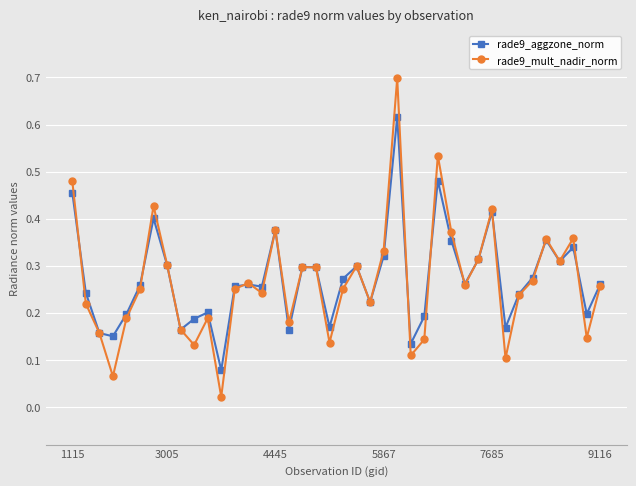

At how many categories does at least one series exceed 0?

40